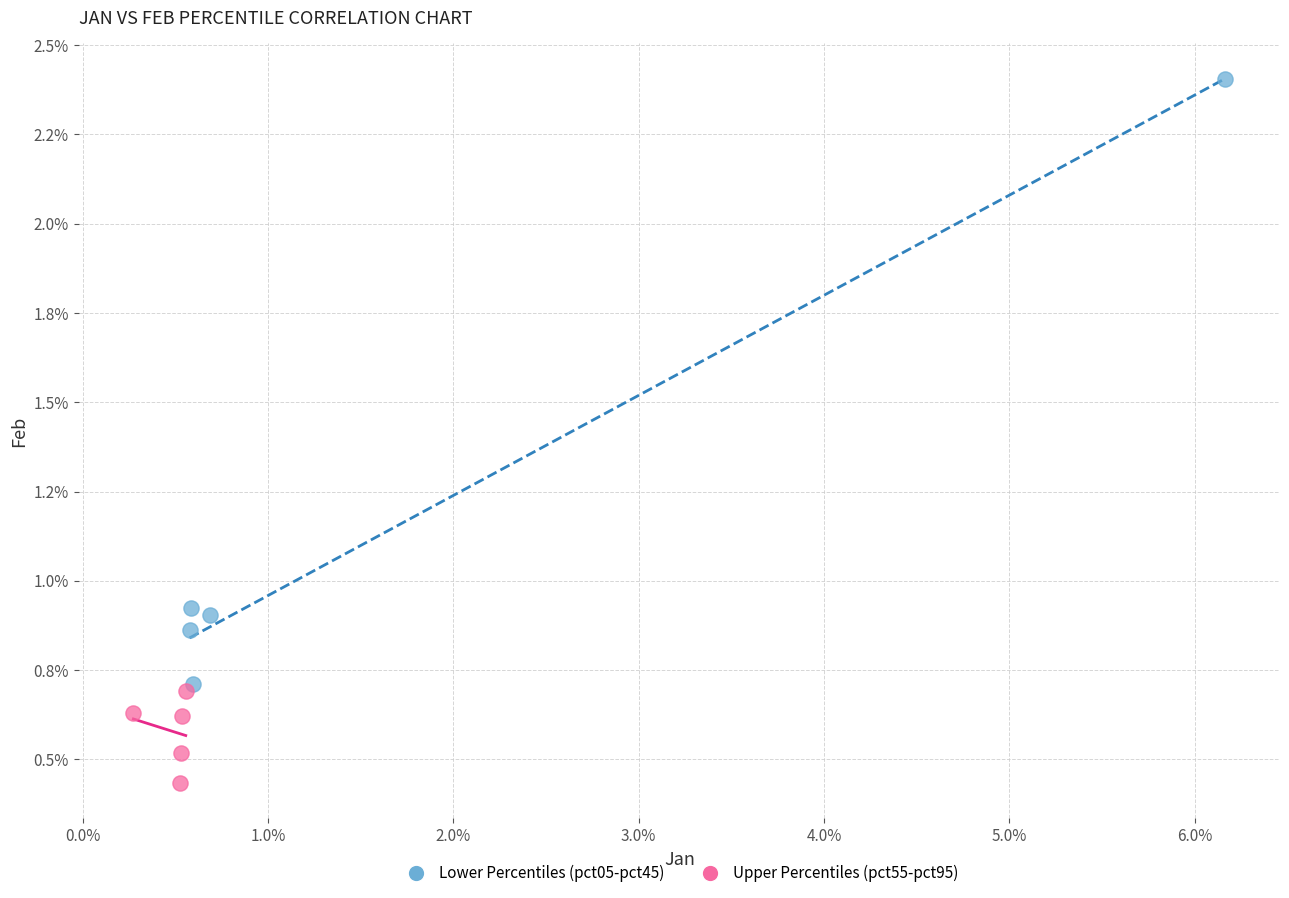

Which series reaches the maximum Y coordinate?

Lower Percentiles (pct05-pct45)